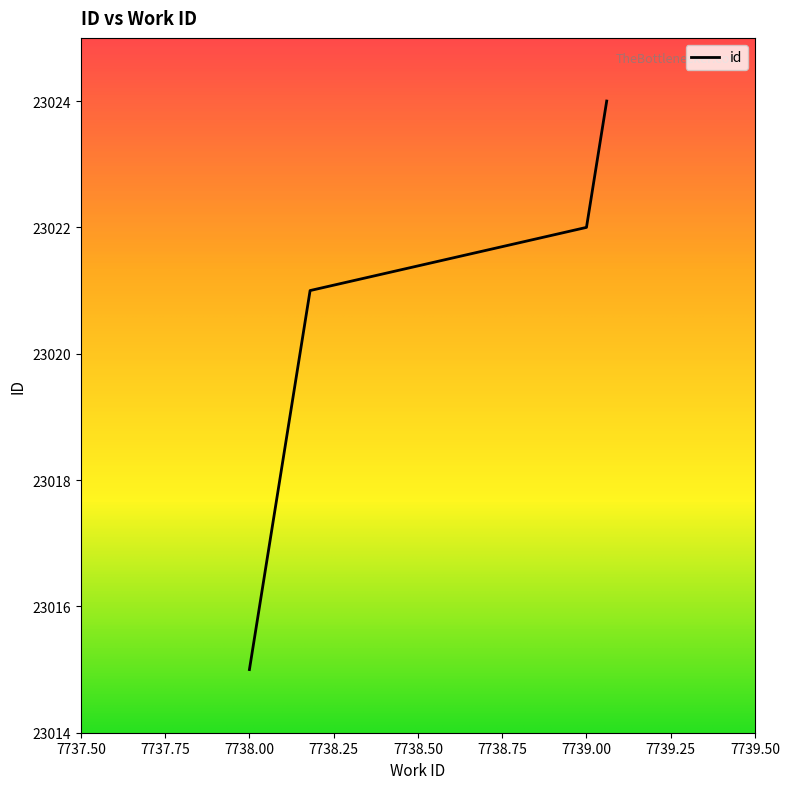

What is the smallest value displayed?

23015